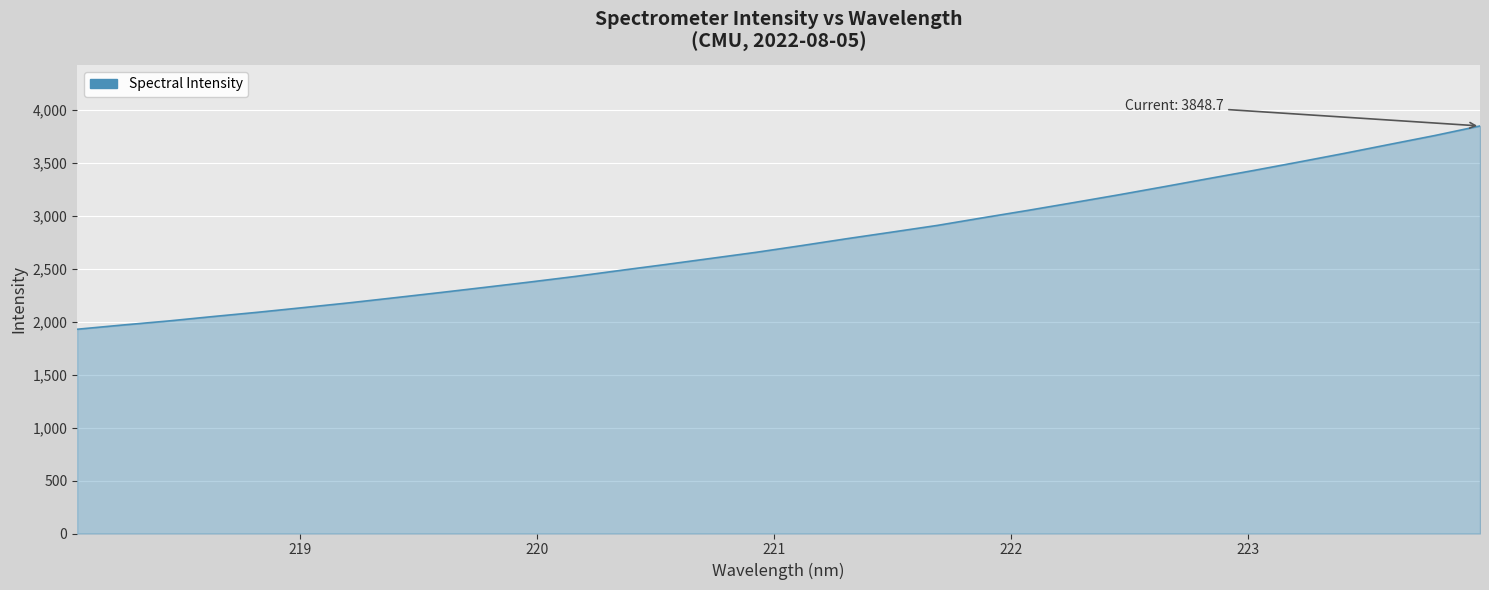

What is the smallest value displayed?

1928.9